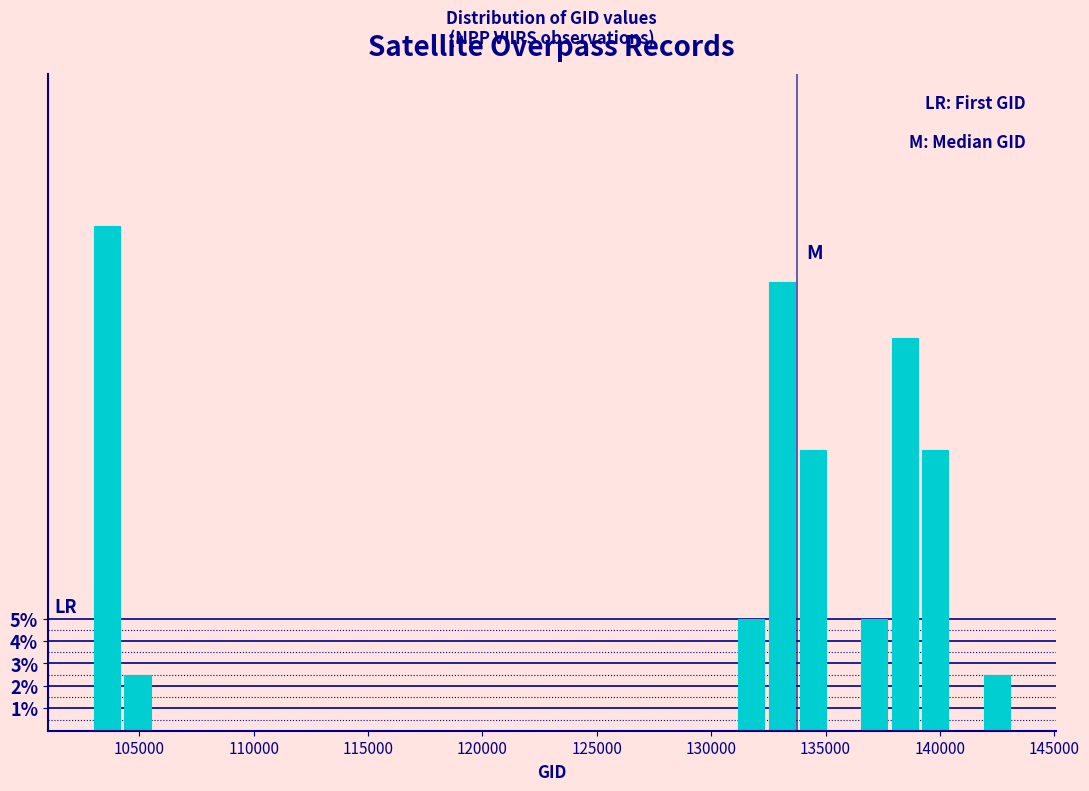

Read against the x-axis, roughly where is the centre of the tallest bar?

103500